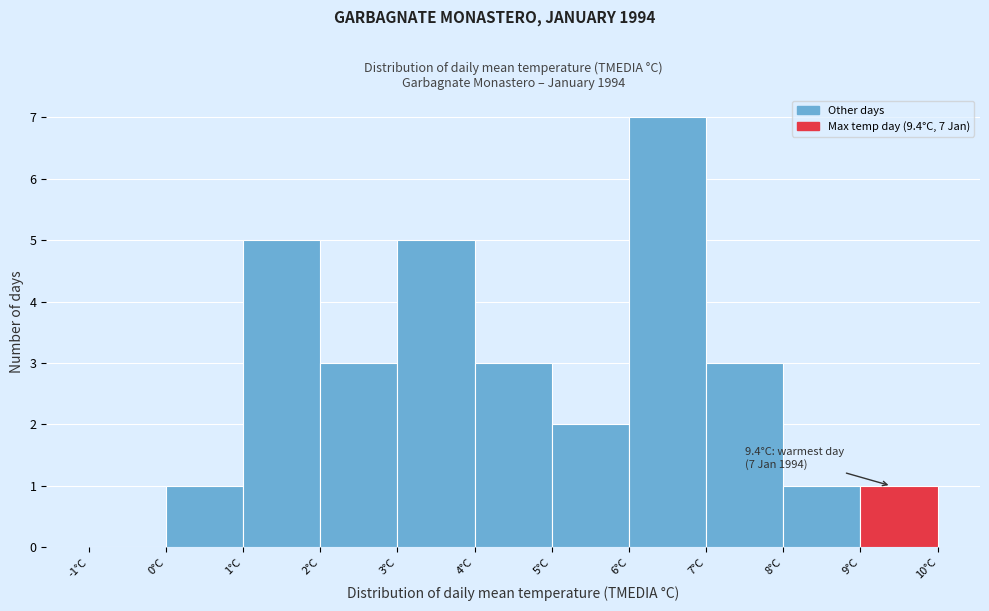

Which range on the x-axis has the tallest bar?

6 to 7